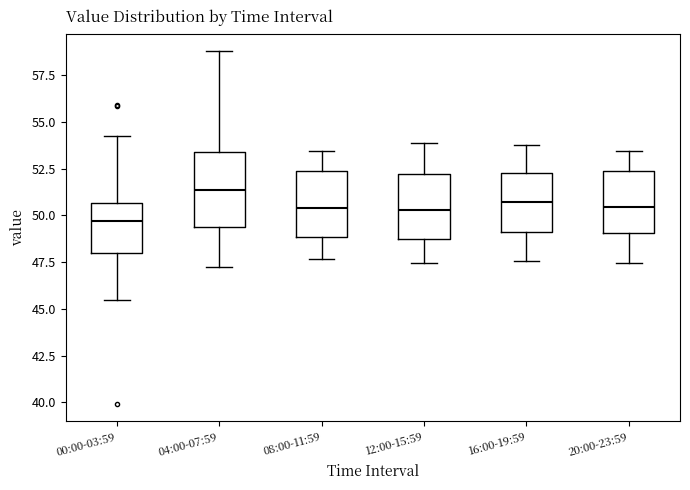

Where is the lower edge of the box for 16:00-19:59 on the y-axis? The values are not printed on the chart, so give them approximately, as read against the axis.

49.0